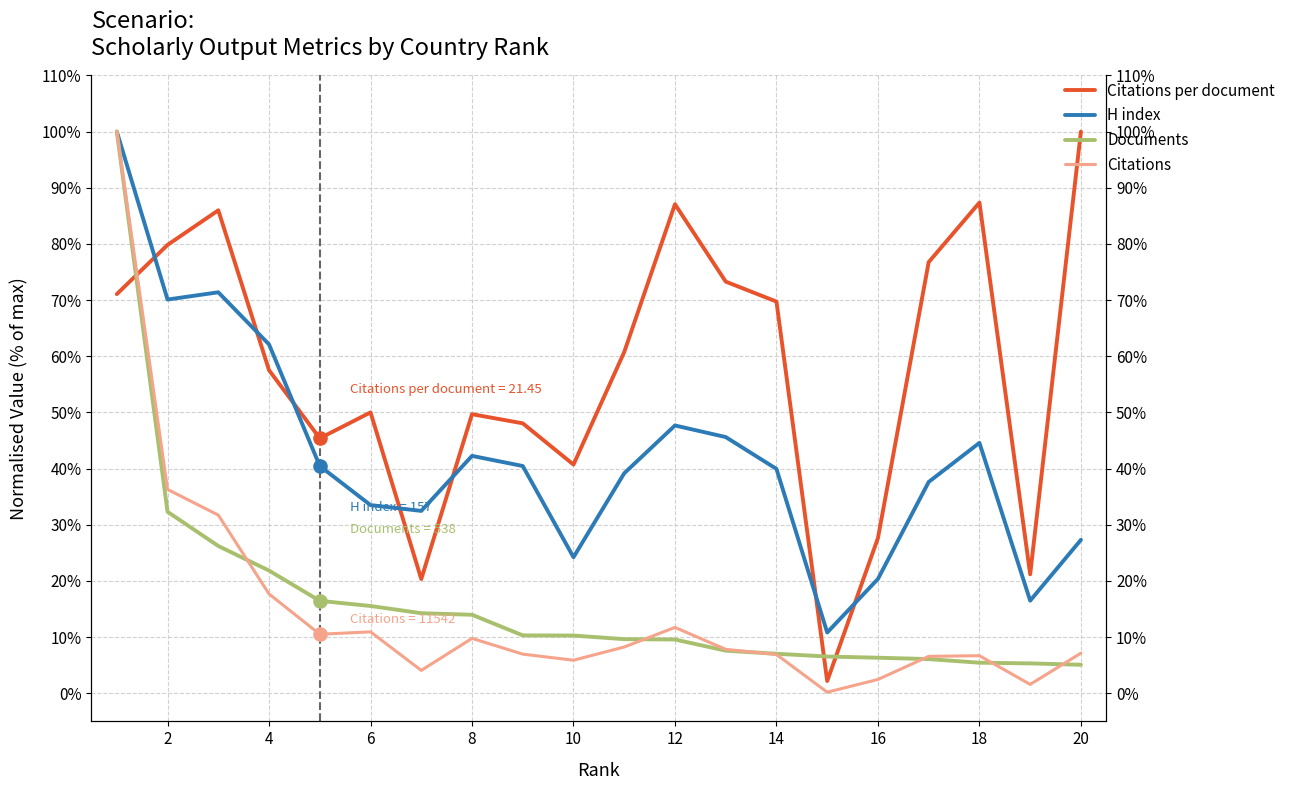

Which series has the largest Y range (max minus min)?

Citations